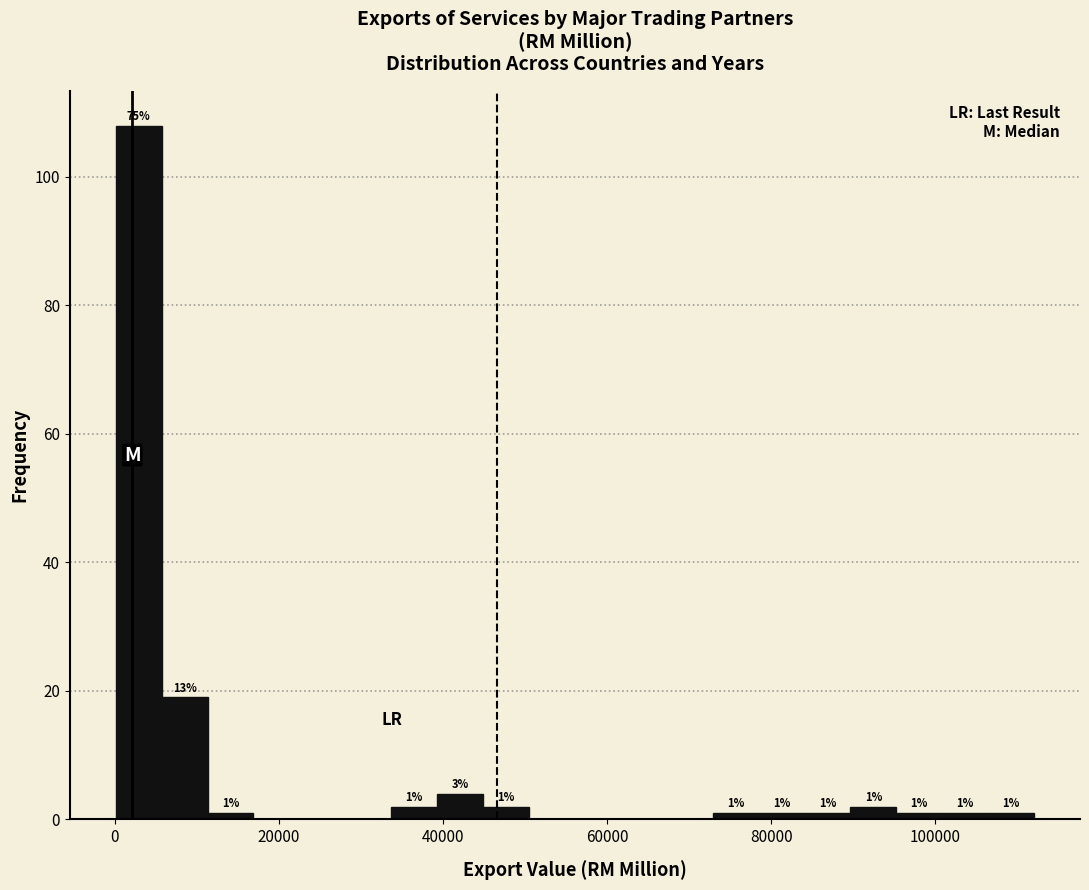

Read against the x-axis, roughly where is the centre of the tallest bar?

2000